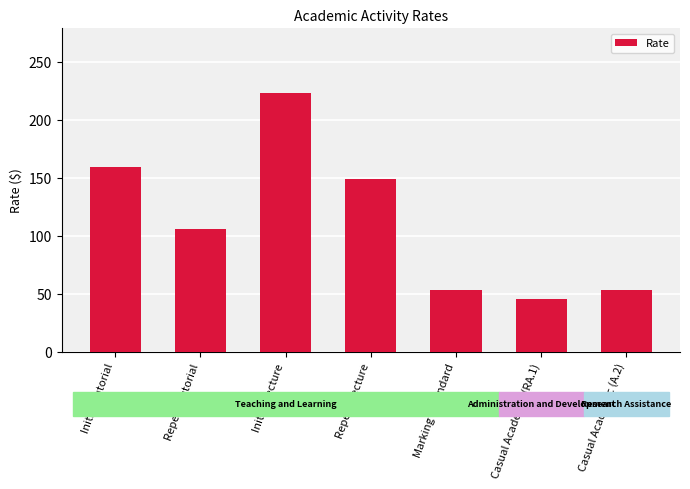

What is the label of the 4th bar from the left?

Repeat Lecture